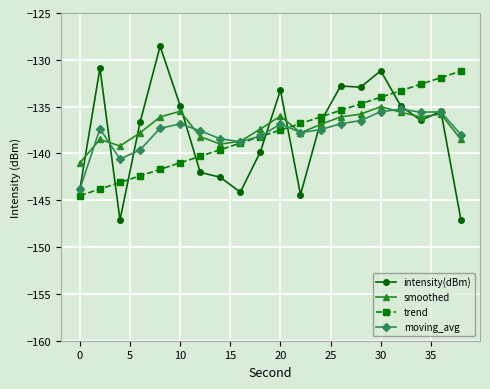

True or false: smoothed has more than 0 interior local peaks.

True